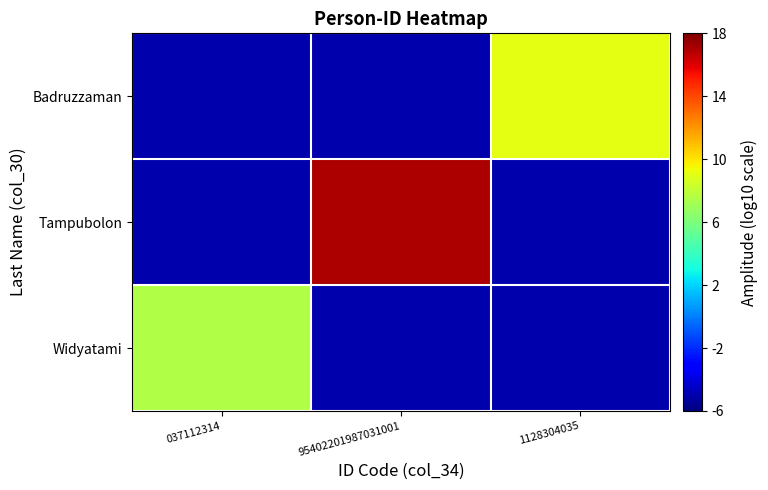

Reading right to left, list all the values displayed in this chart.

Widyatami: 1128304035=-5.0	95402201987031001=-5.0	037112314=7.6
Tampubolon: 1128304035=-5.0	95402201987031001=17.0	037112314=-5.0
Badruzzaman: 1128304035=9.1	95402201987031001=-5.0	037112314=-5.0